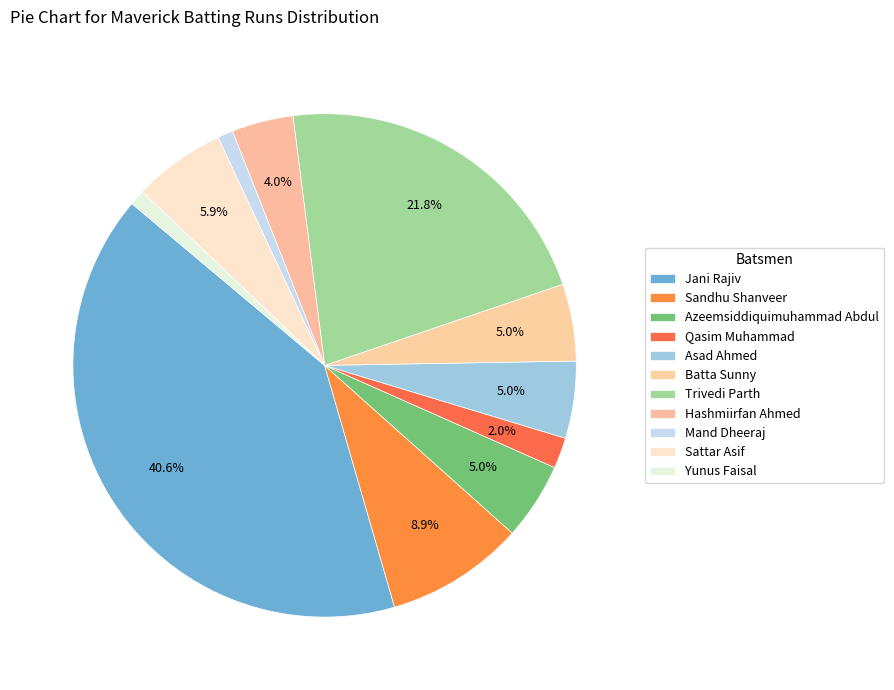

How many slices are in this pie chart?

11